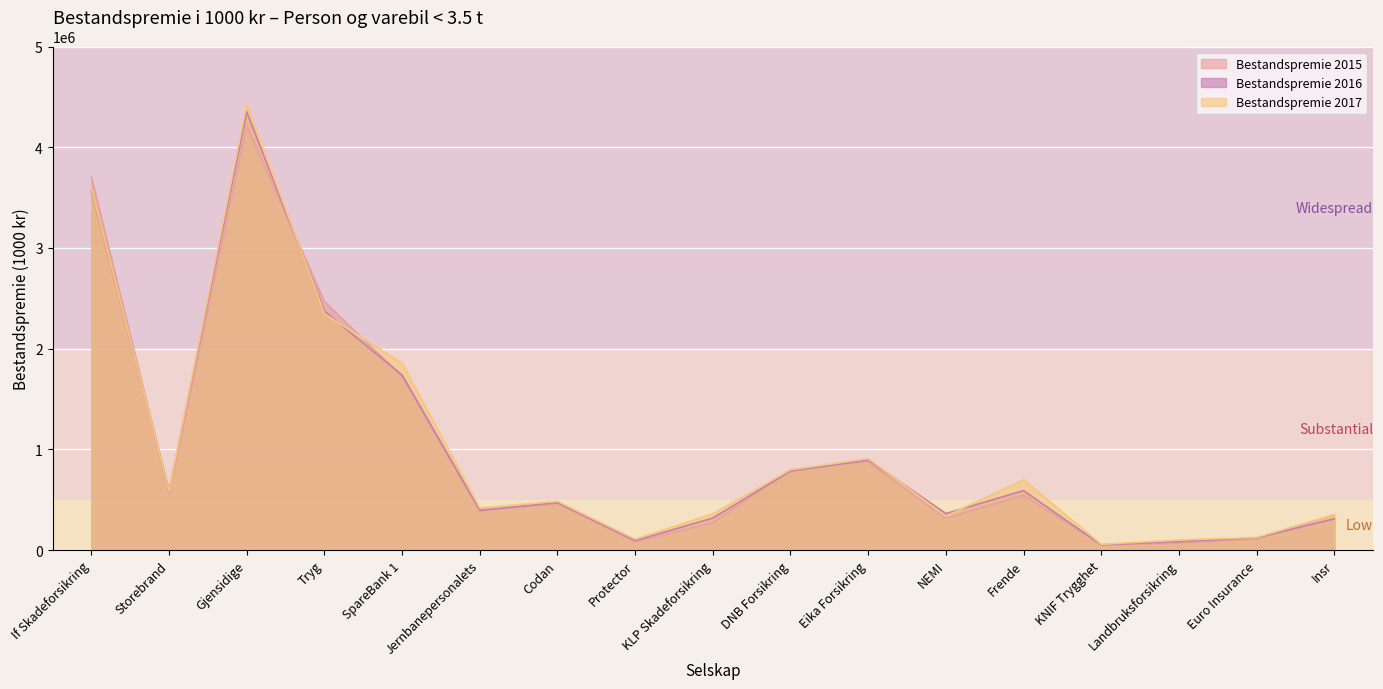

What is the average value of the Bestandspremie 2016 series?

1005277